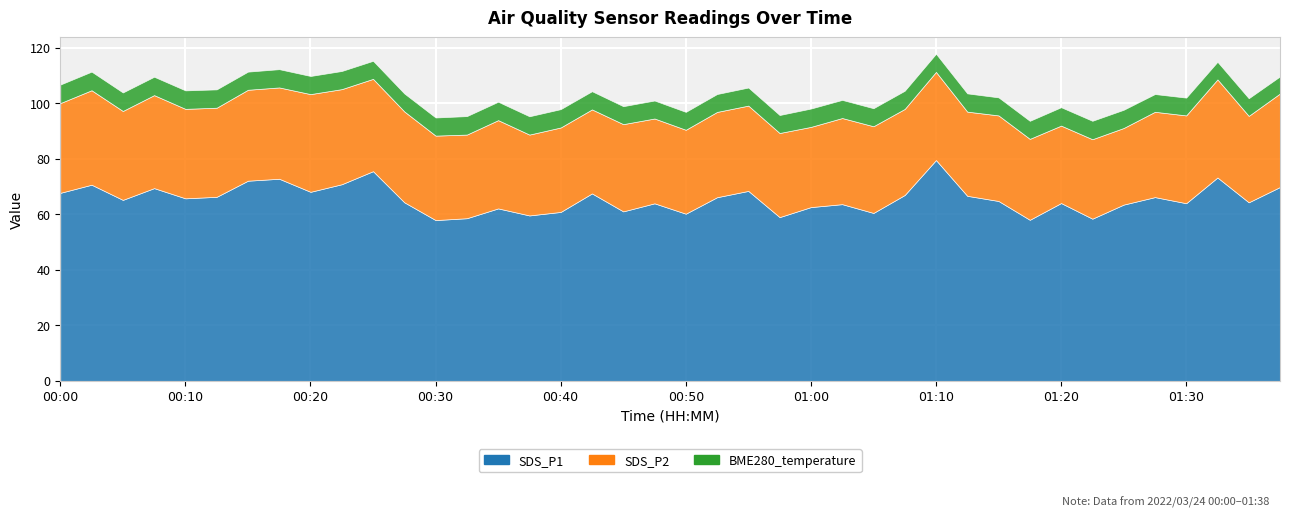

How many series are shown in this chart?

3